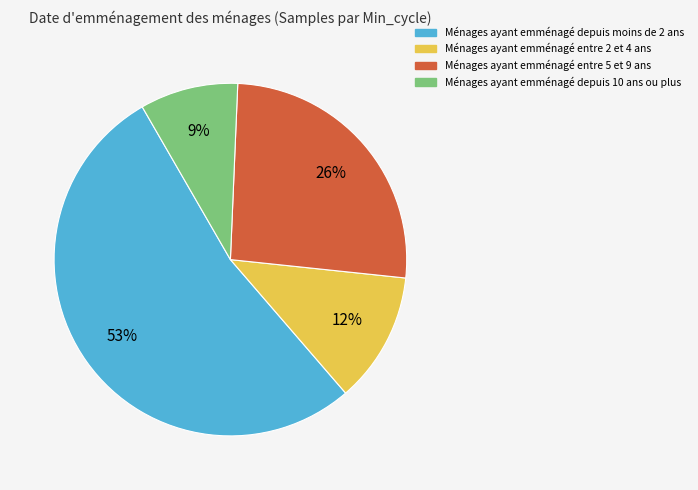

Does any single category account for the majority?

Yes